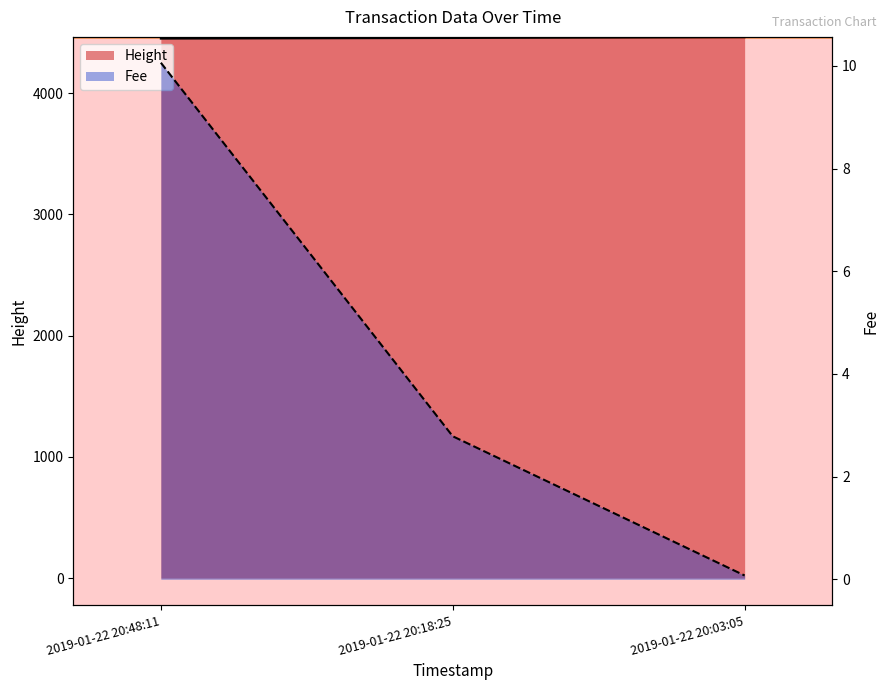

How many categories are shown in the chart?

3